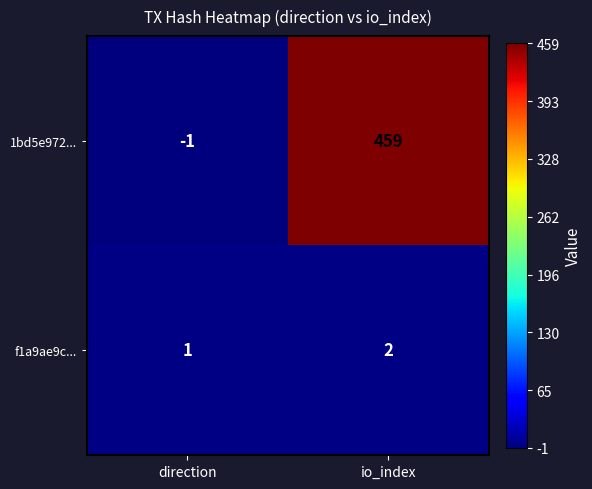

At which label is f1a9ae9c... closest to 1?

direction